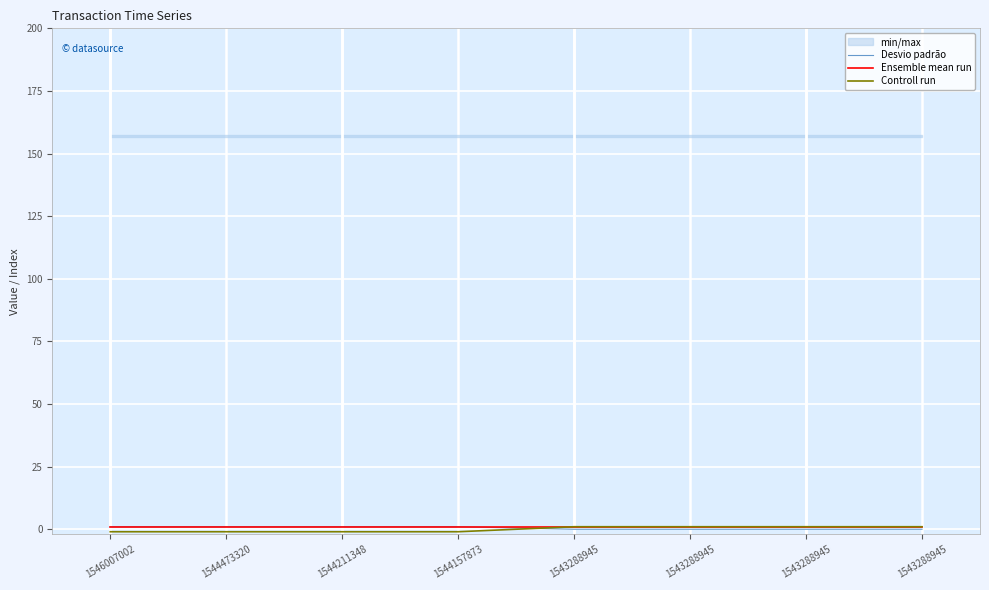

Rank the series by their average value, from highest to lowest.

Ensemble mean run, Desvio padrão, Controll run